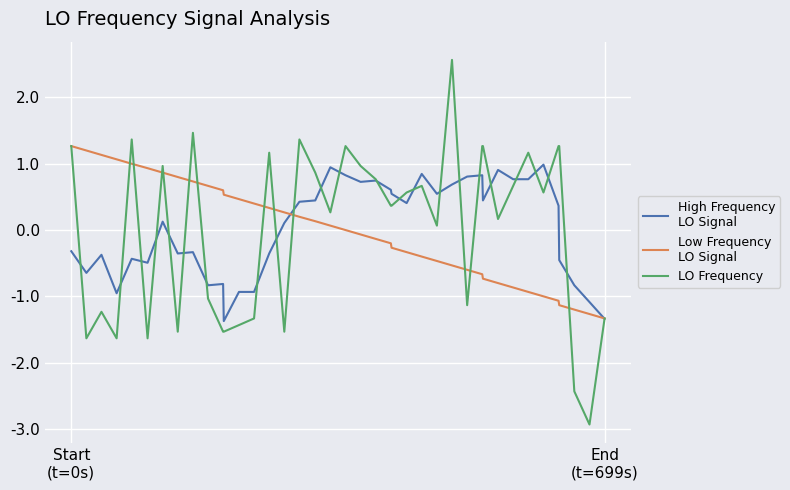

What is the greatest value displayed?

2.6